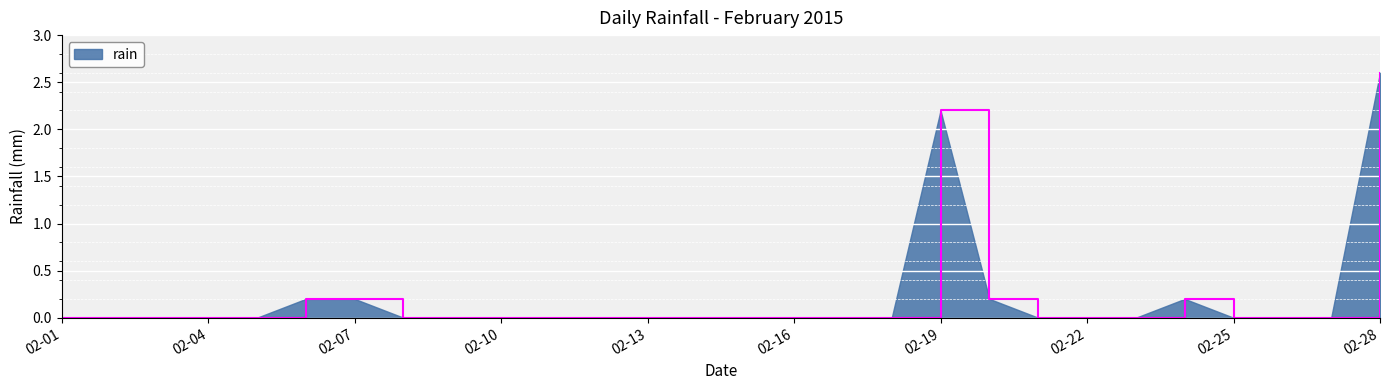

Reading left to right, list all the values displayed in this chart.

0.0	0.0	0.0	0.0	0.0	0.2	0.2	0.0	0.0	0.0	0.0	0.0	0.0	0.0	0.0	0.0	0.0	0.0	2.2	0.2	0.0	0.0	0.0	0.2	0.0	0.0	0.0	2.6